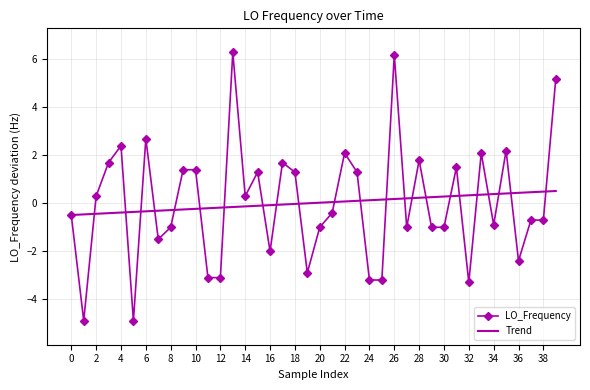

List the series in order of their peak value, highest first.

LO_Frequency, Trend